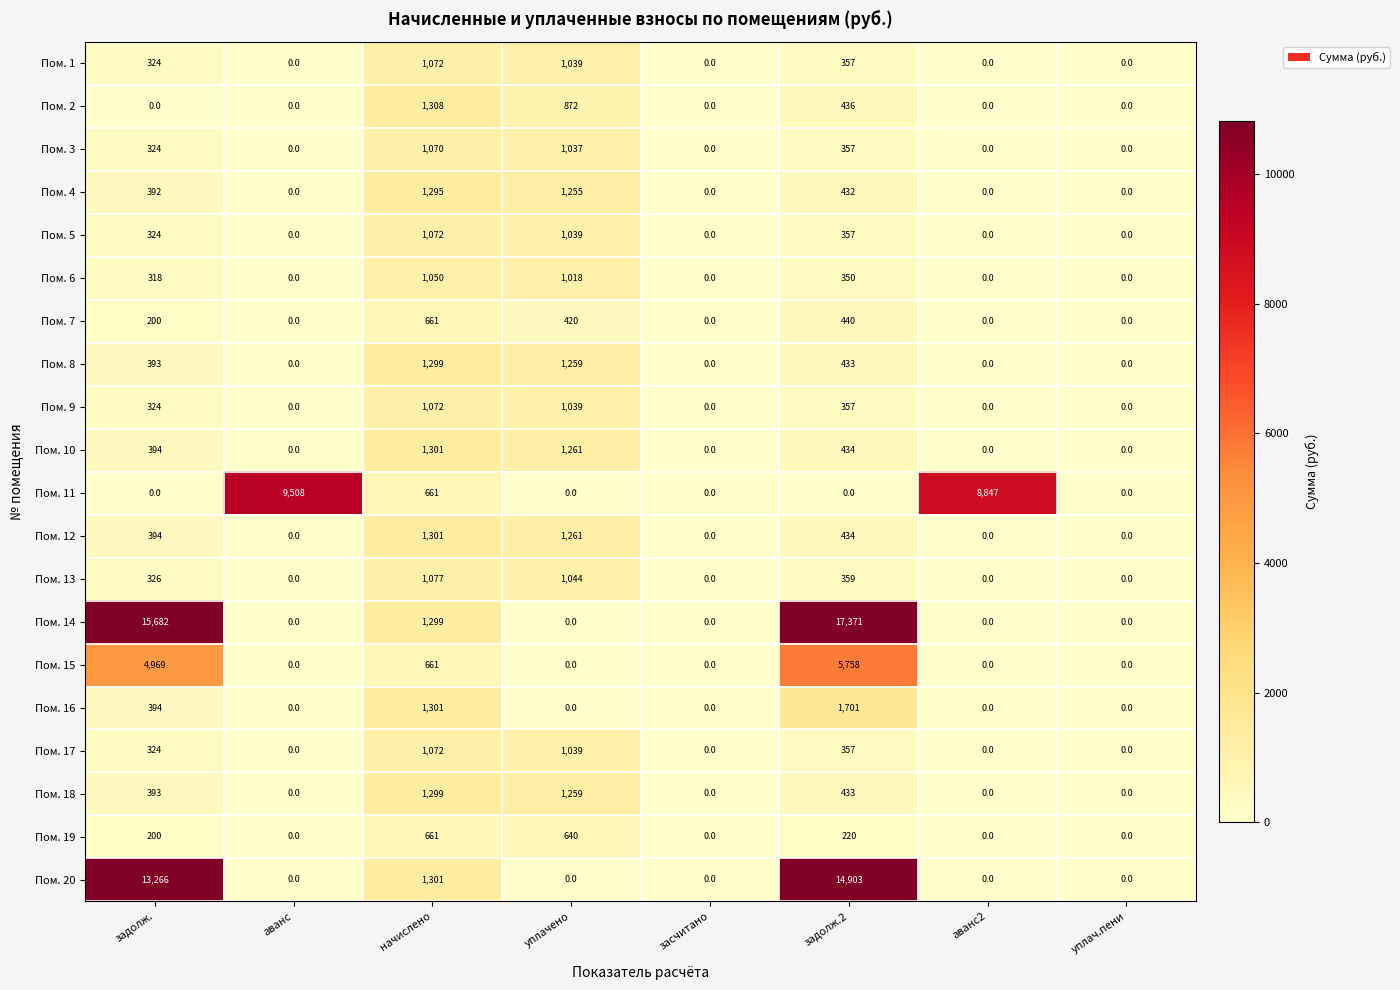

What is the maximum value for Пом. 11?

9508